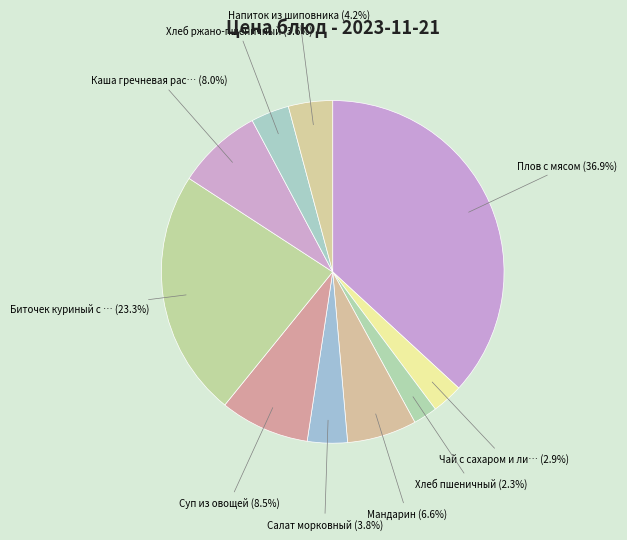

Does any single category account for the majority?

No